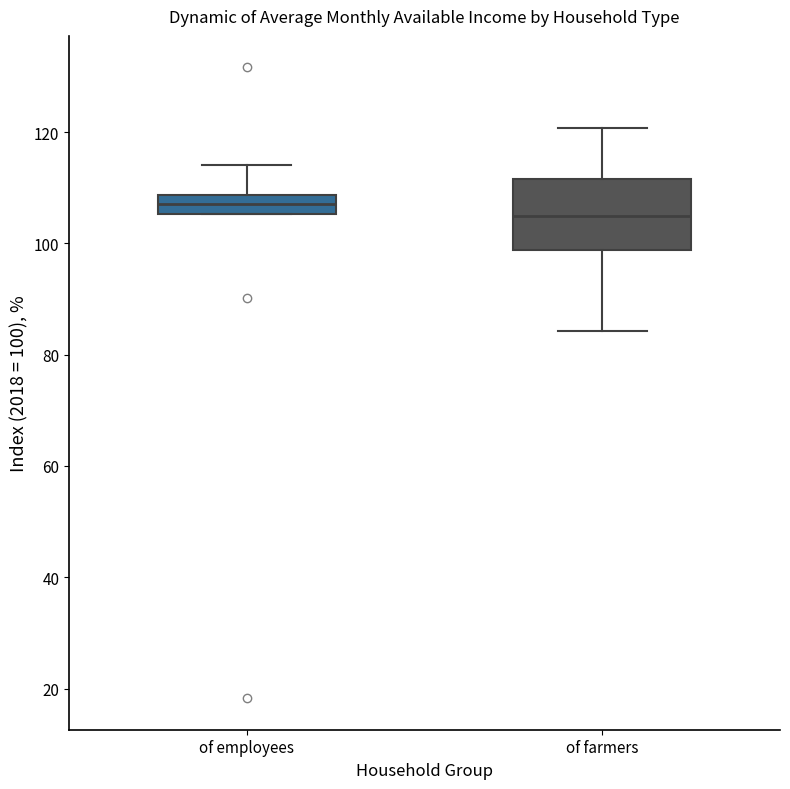

Which box is the tallest, from its lower edge to its upper edge?

of farmers